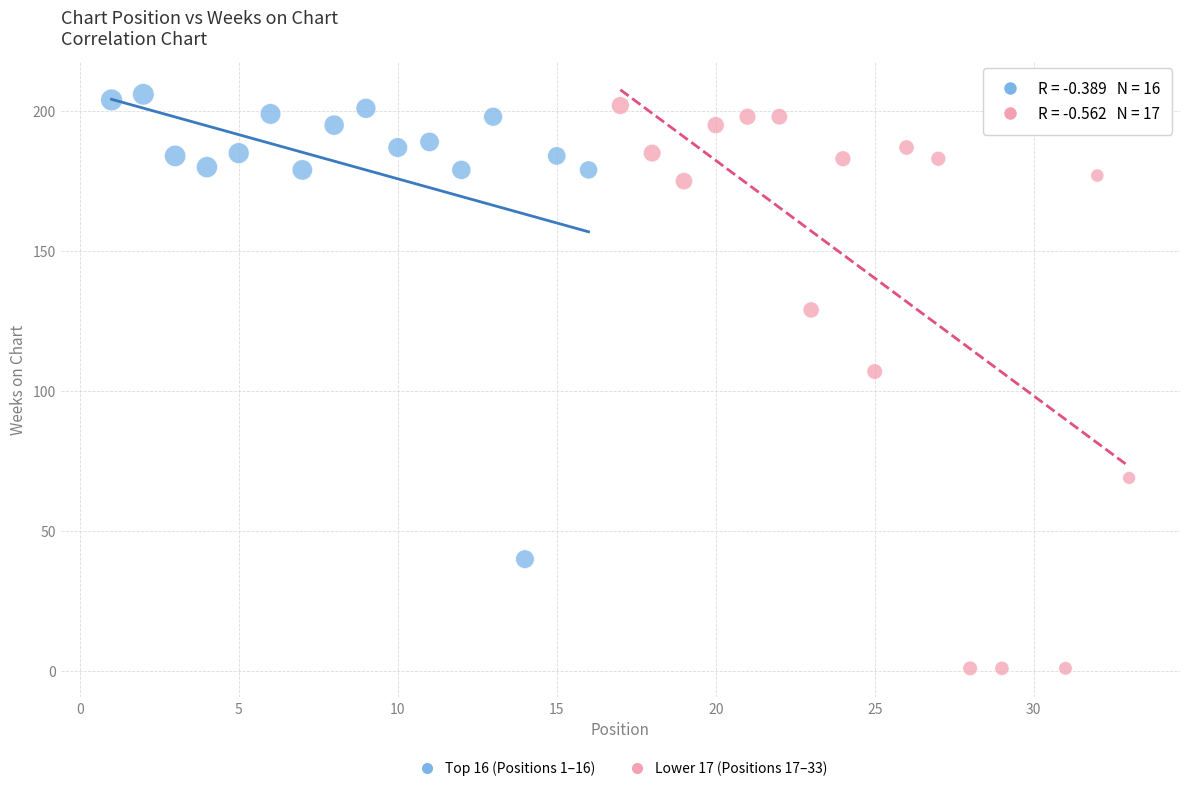

Which series has the widest spread of Y values?

Lower 17 (Positions 17–33)